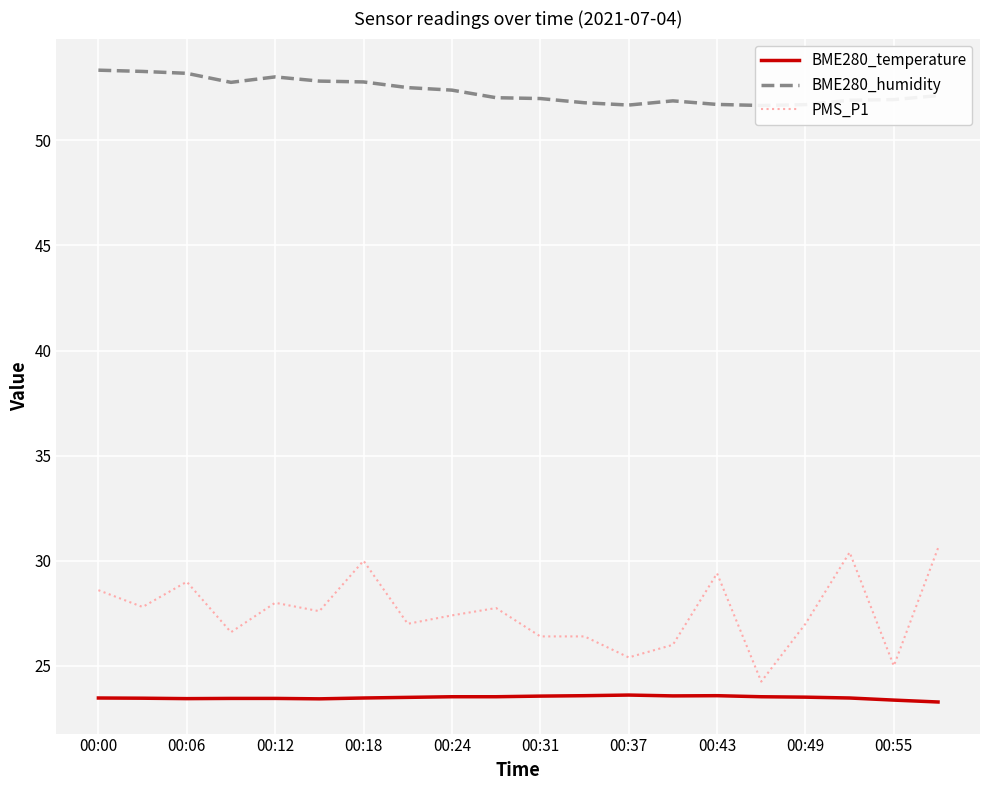

What is the average value of the BME280_temperature series?

23.5